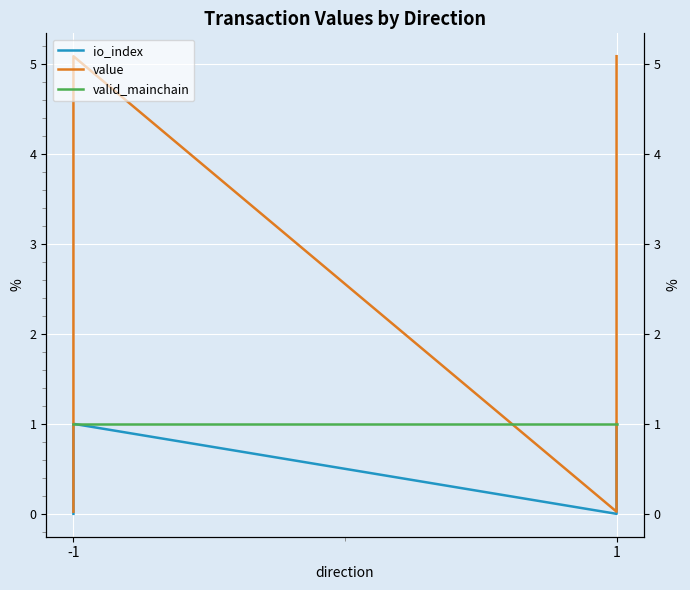

Rank the series by their maximum value, from highest to lowest.

value, io_index, valid_mainchain